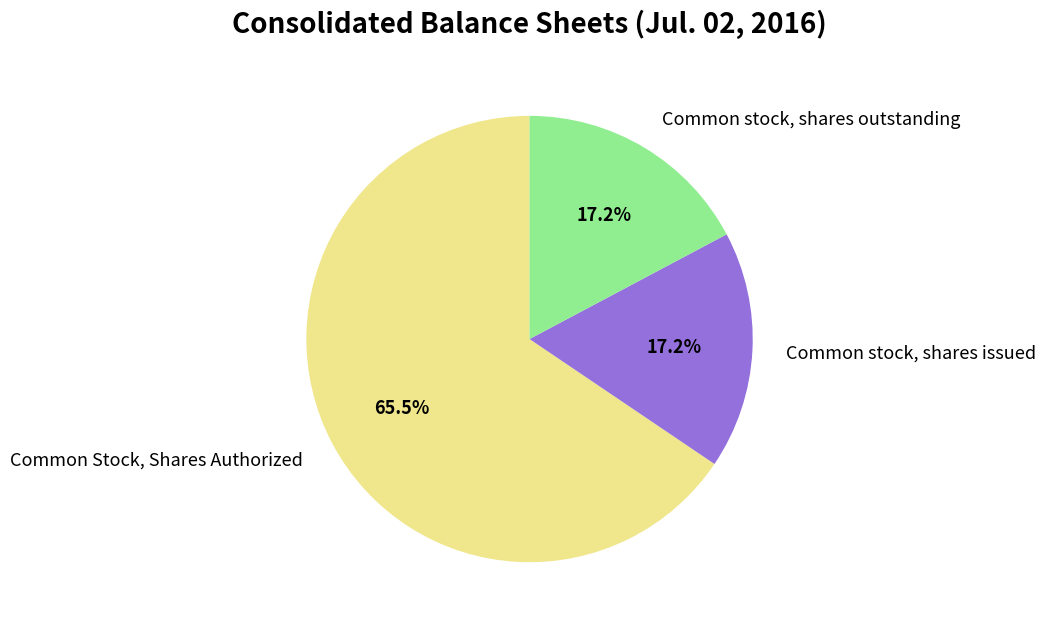

Which slice is the largest?

Common Stock, Shares Authorized